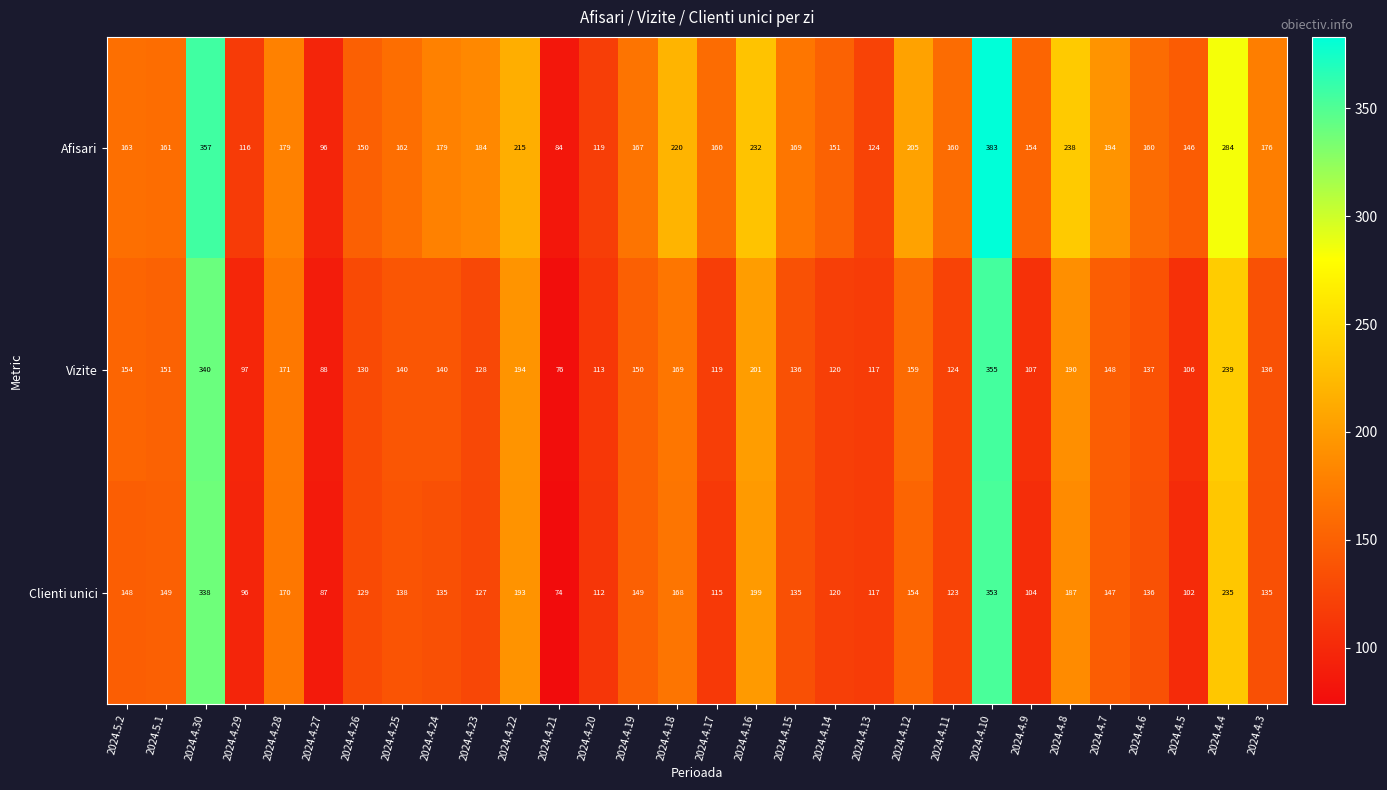

Where is Afisari nearest to the value 233?

2024.4.16